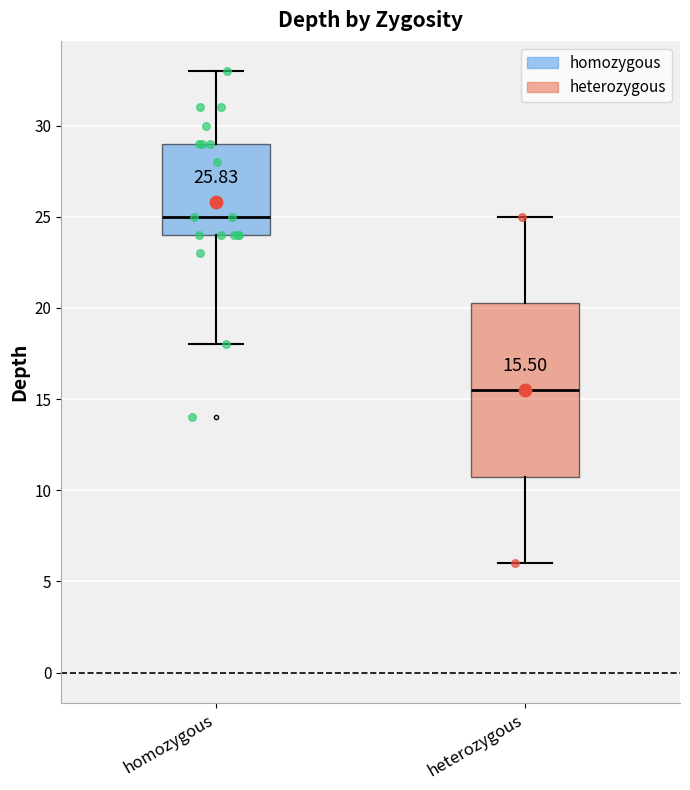

Which box has the lowest median line?

heterozygous